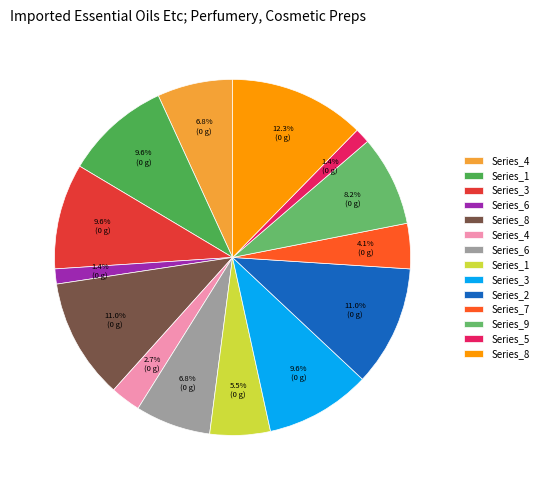

What is the smallest slice in the pie chart?

6